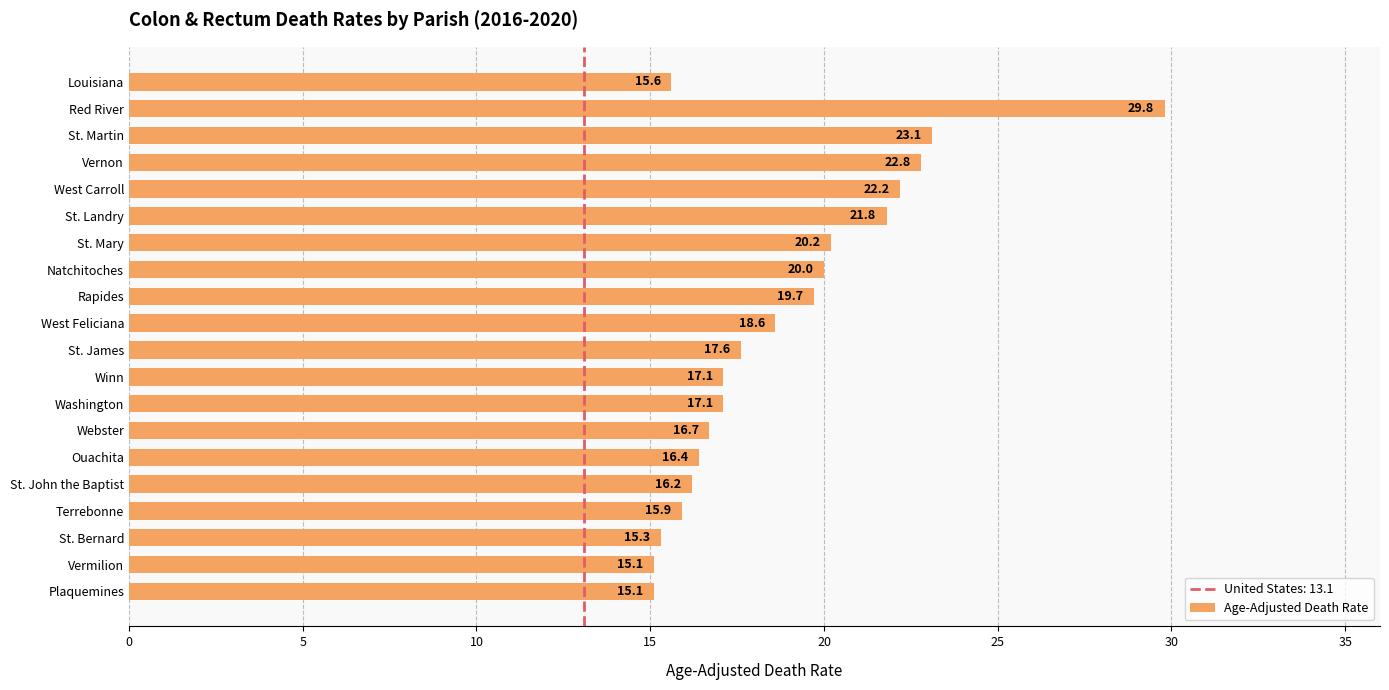

What is the average value?

18.8